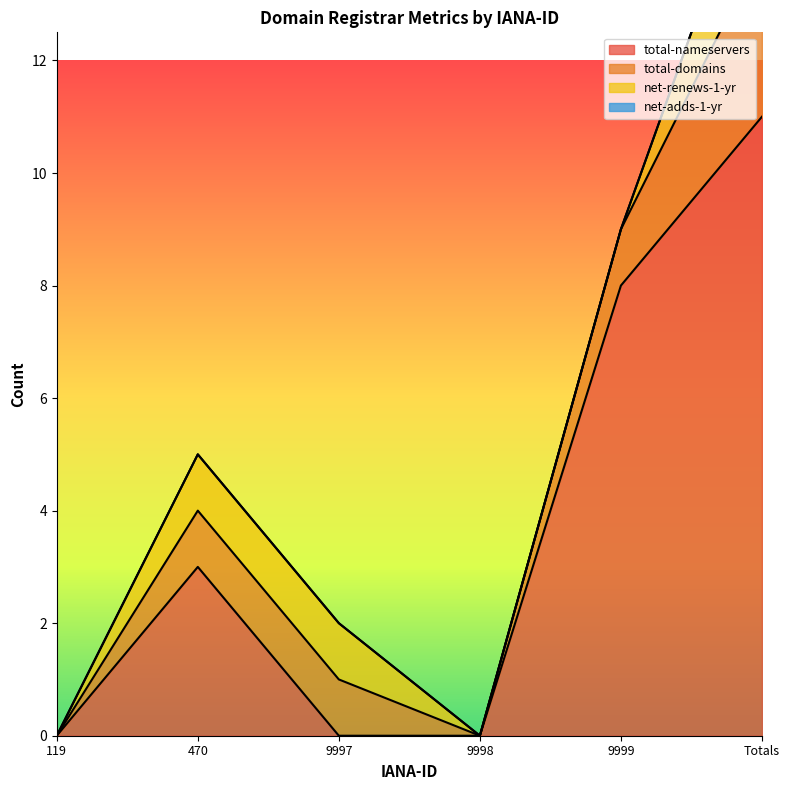

Reading left to right, what are all the values shown in this chart?

total-nameservers: 119=0	470=3	9997=0	9998=0	9999=8	Totals=11
total-domains: 119=0	470=1	9997=1	9998=0	9999=1	Totals=3
net-renews-1-yr: 119=0	470=1	9997=1	9998=0	9999=0	Totals=2
net-adds-1-yr: 119=0	470=0	9997=0	9998=0	9999=0	Totals=0